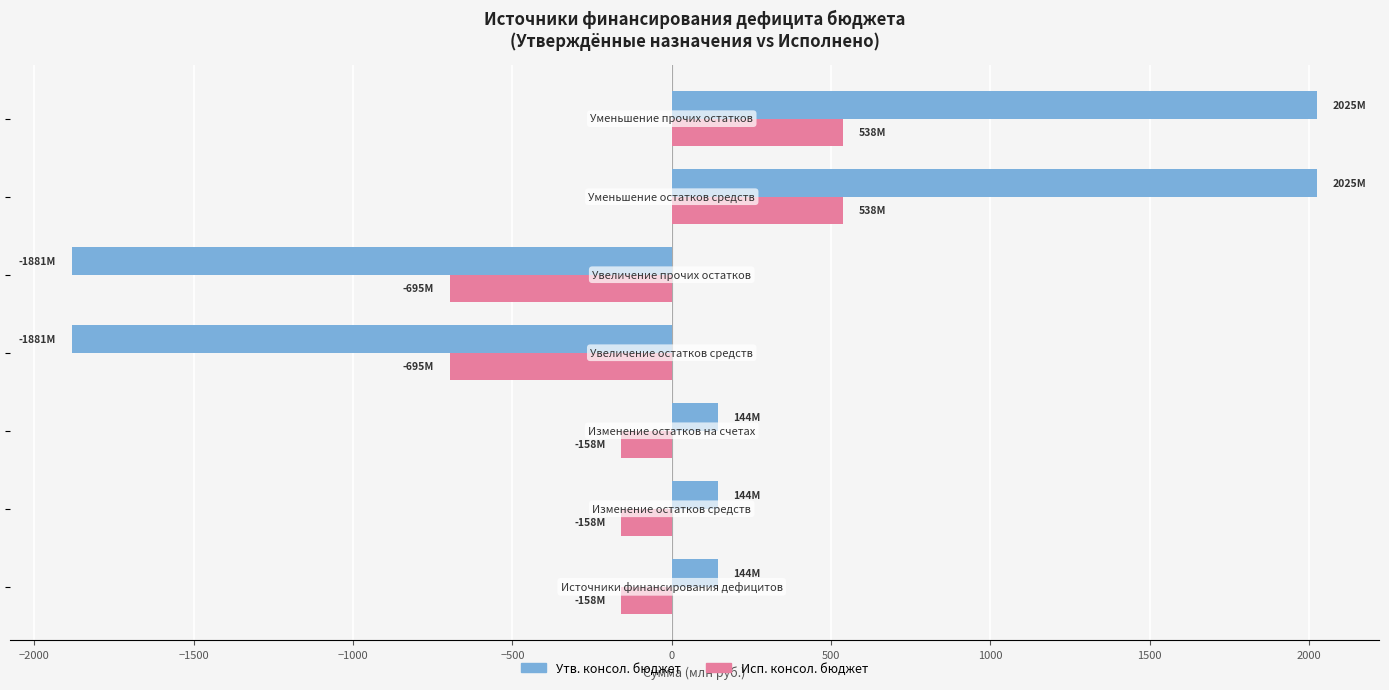

How many categories are shown in the chart?

7